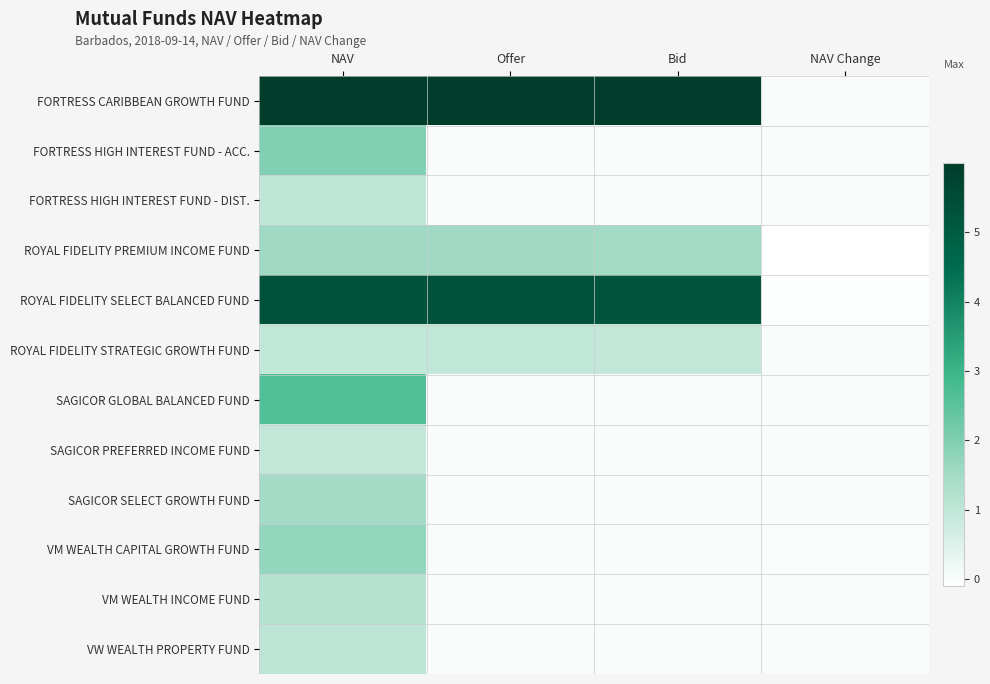

Which series has the largest total across all categories?

FORTRESS CARIBBEAN GROWTH FUND